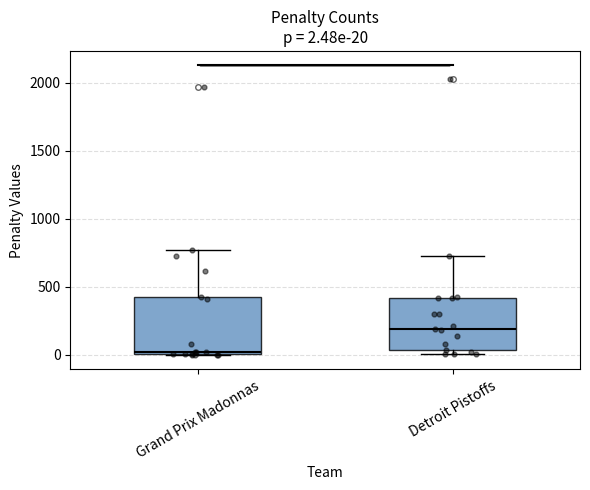

Which box has the highest median line?

Detroit Pistoffs